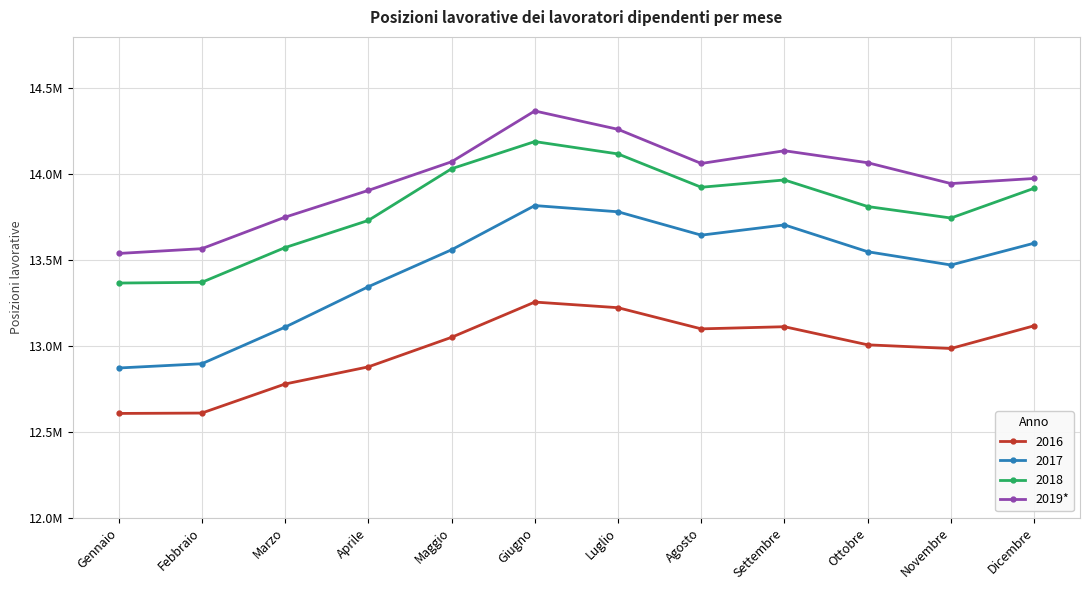

Which has a higher value, Giugno or Luglio?

Giugno